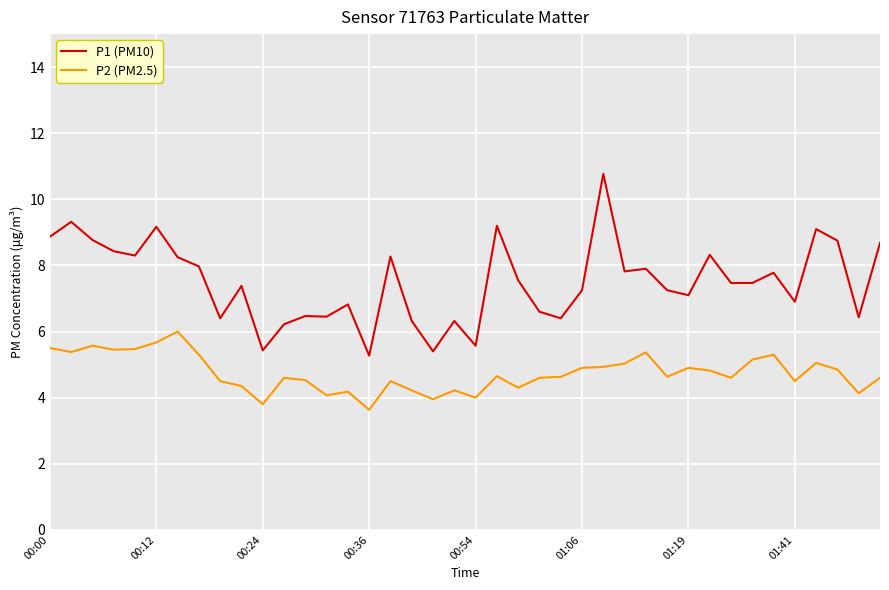

Which series has the largest range (max minus min)?

P1 (PM10)